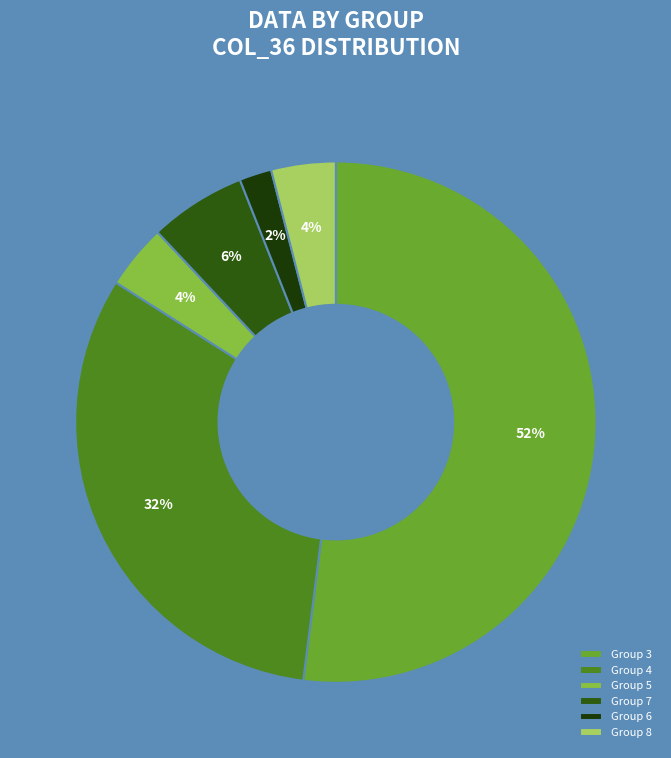

Is there a majority slice in this chart?

Yes